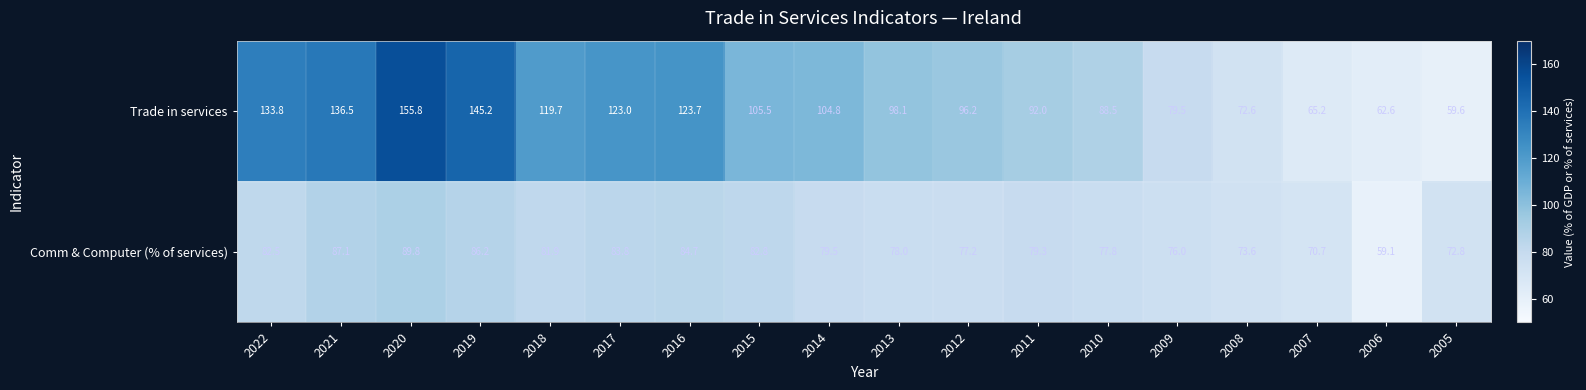

At 2008, list the series in order from smallest to largest.

Trade in services, Comm & Computer (% of services)